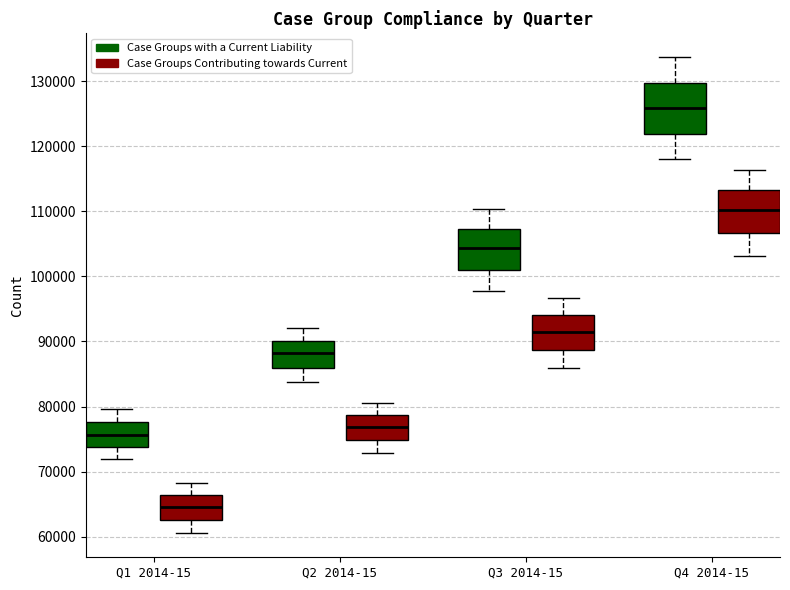

Reading left to right, read every box against the y-axis: the position of its median line, the range the box covers, and the ends of its whiskers. The values are not printed on the chart, so give them approximately, as read against the axis.

Q1 2014-15 (Case Groups with a Current Liability): median 76000, box 74000 to 78000, whiskers 72000 to 80000
Q1 2014-15 (Case Groups Contributing towards Current): median 65000, box 63000 to 66000, whiskers 61000 to 68000
Q2 2014-15 (Case Groups with a Current Liability): median 88000, box 86000 to 90000, whiskers 84000 to 92000
Q2 2014-15 (Case Groups Contributing towards Current): median 77000, box 75000 to 79000, whiskers 73000 to 81000
Q3 2014-15 (Case Groups with a Current Liability): median 104000, box 101000 to 107000, whiskers 98000 to 110000
Q3 2014-15 (Case Groups Contributing towards Current): median 92000, box 89000 to 94000, whiskers 86000 to 97000
Q4 2014-15 (Case Groups with a Current Liability): median 126000, box 122000 to 130000, whiskers 118000 to 134000
Q4 2014-15 (Case Groups Contributing towards Current): median 110000, box 107000 to 113000, whiskers 103000 to 116000